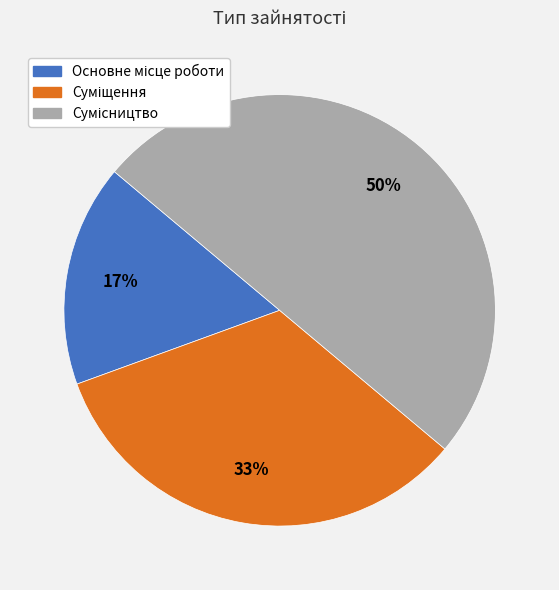

To the nearest percent, what is the average slice percentage?

33%